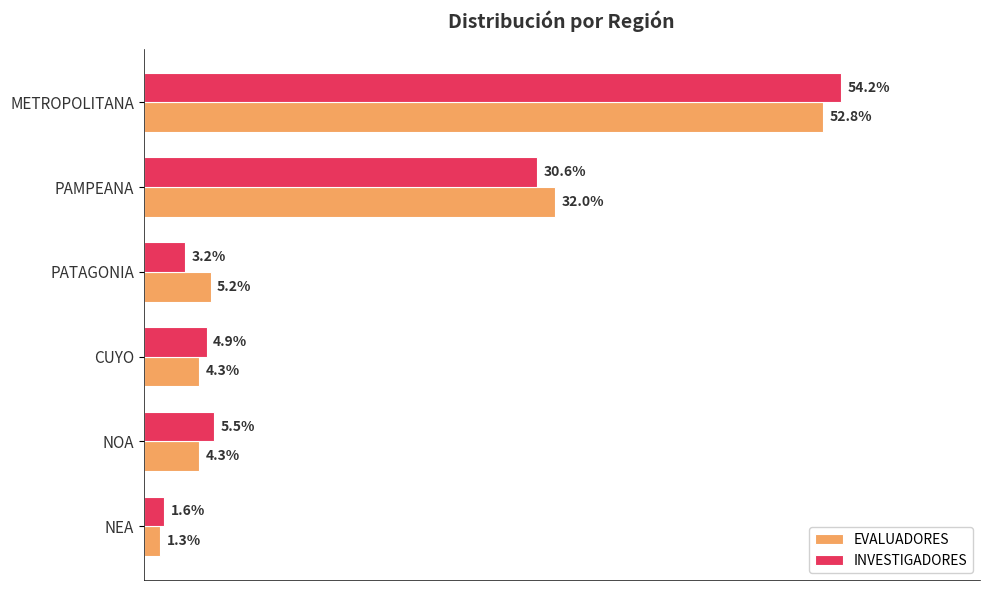

Where is INVESTIGADORES nearest to the value 27?

PAMPEANA